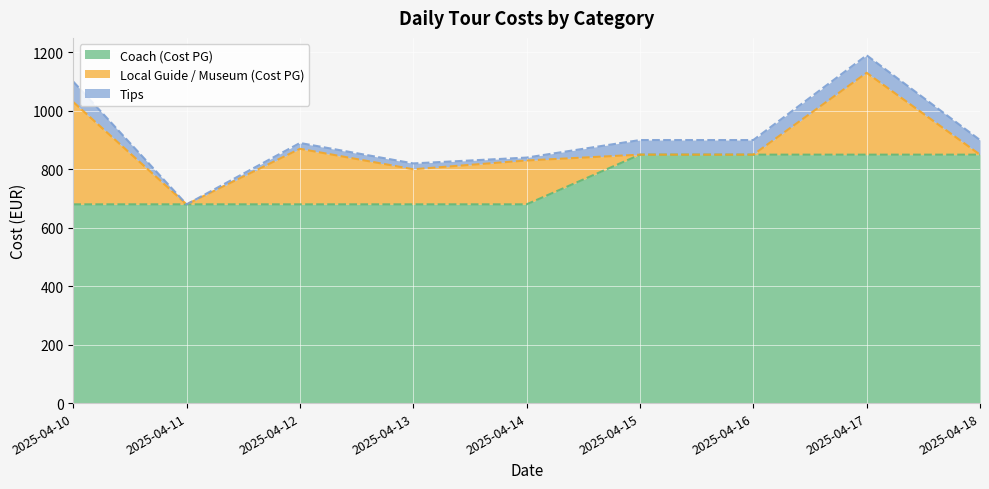

Is the value of Tips at 2025-04-14 greater than the value of Local Guide / Museum (Cost PG) at 2025-04-17?

No